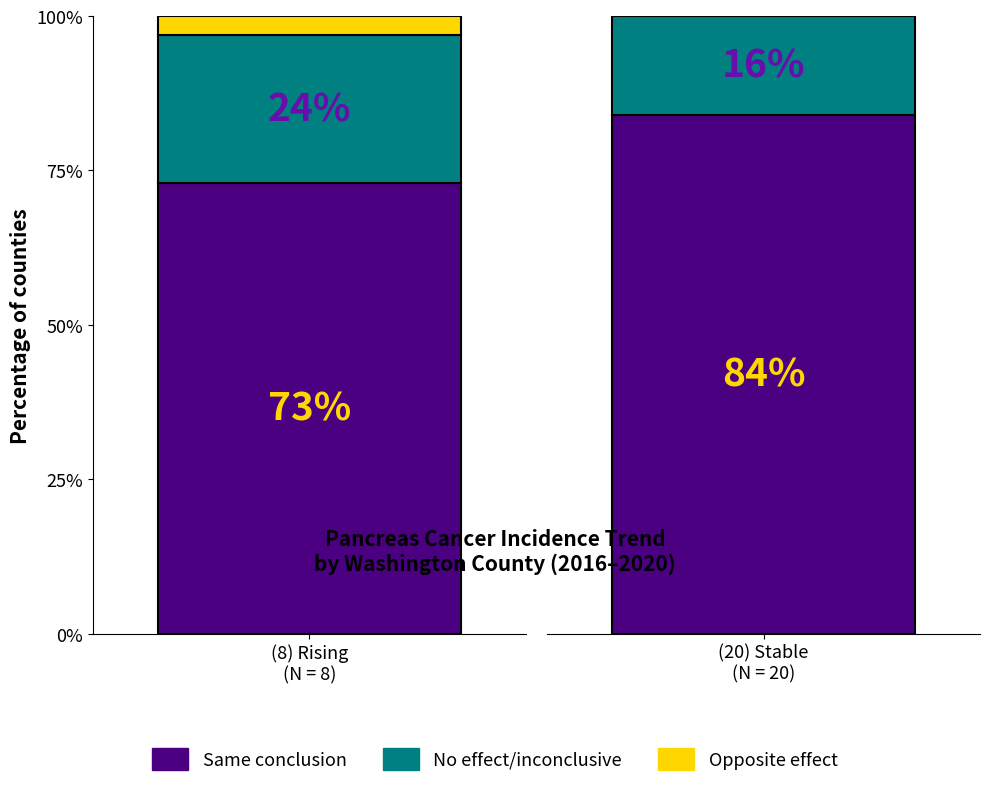

Reading right to left, transcribe all the data shown in this chart.

Same conclusion: stable=84	rising=73
No effect/inconclusive: stable=16	rising=24
Opposite effect: stable=0	rising=3